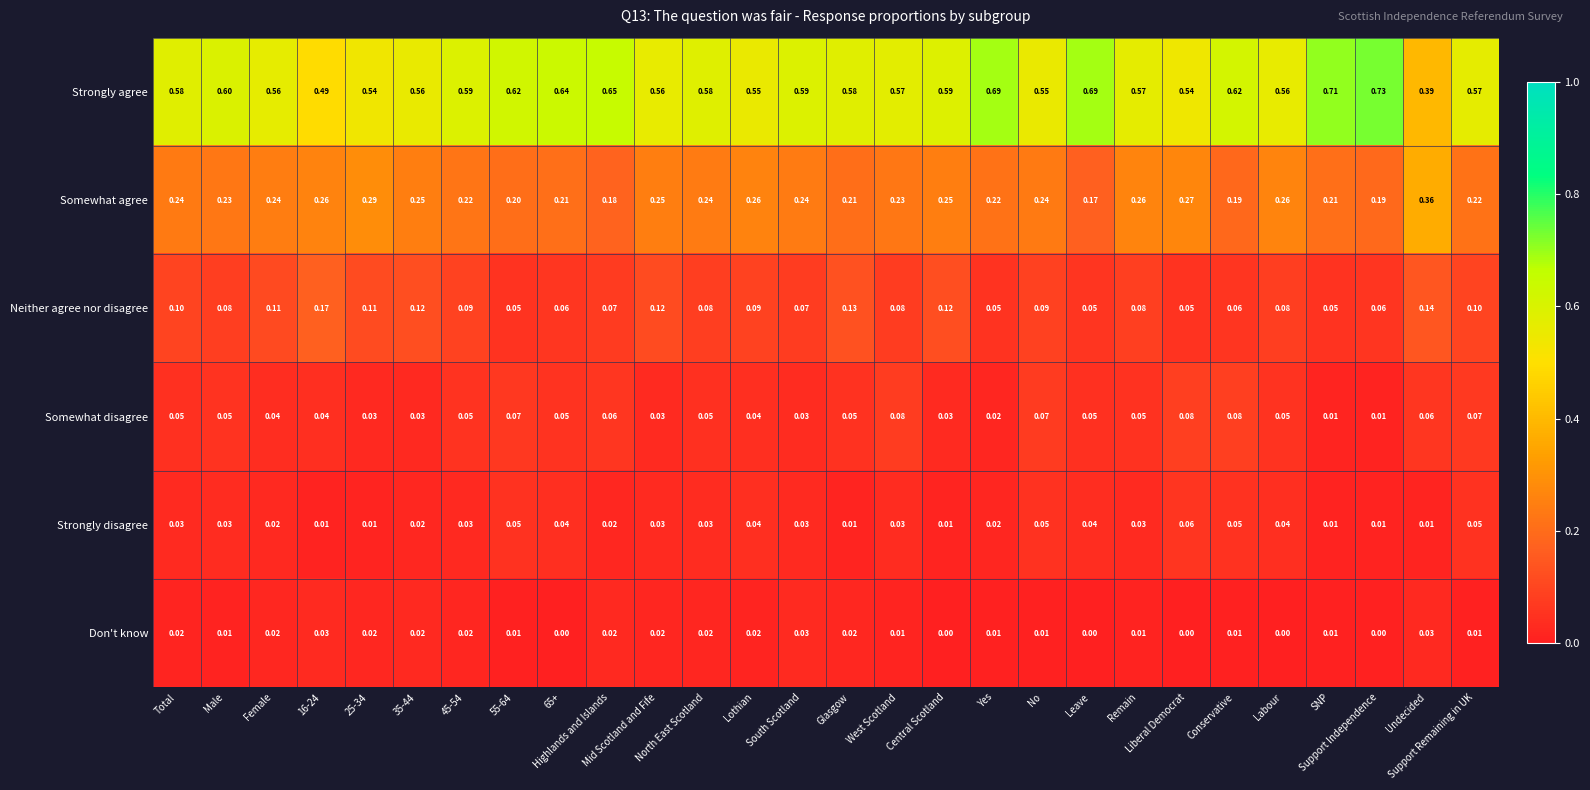

What is the difference between the highest and lowest values at Total?

0.6